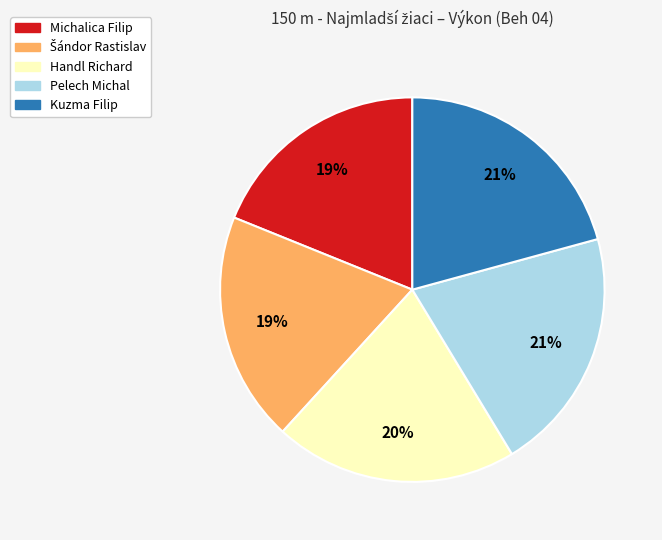

Do Kuzma Filip and Handl Richard together represent more than half of the pie?

No